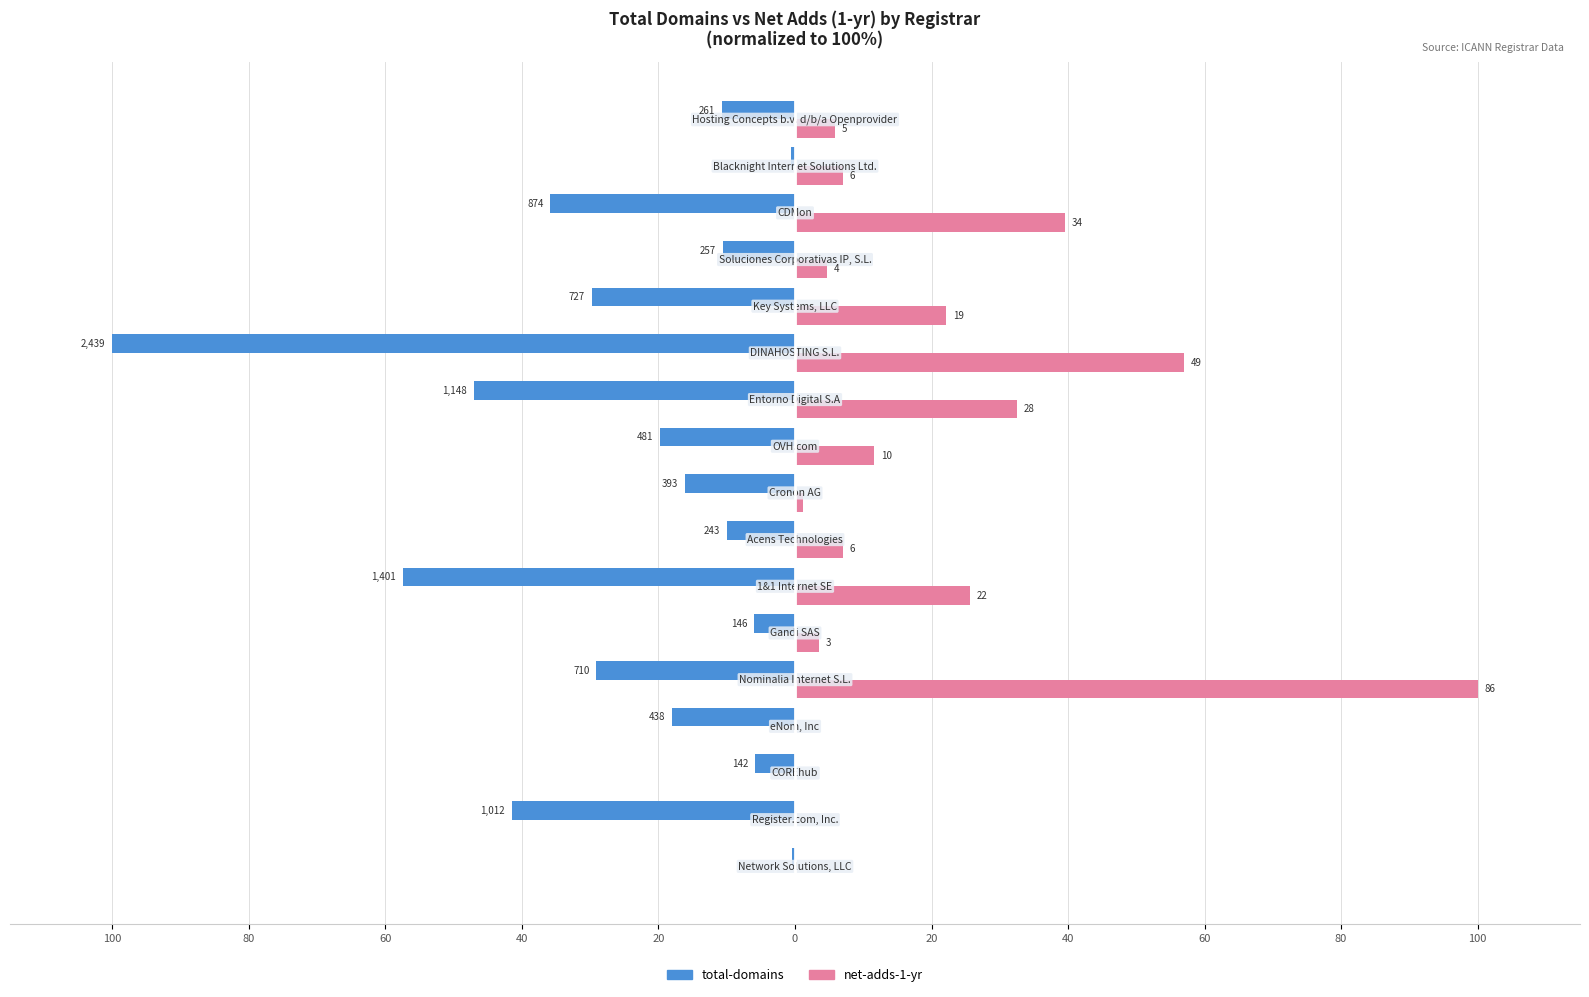

Which series has the largest range (max minus min)?

net-adds-1-yr